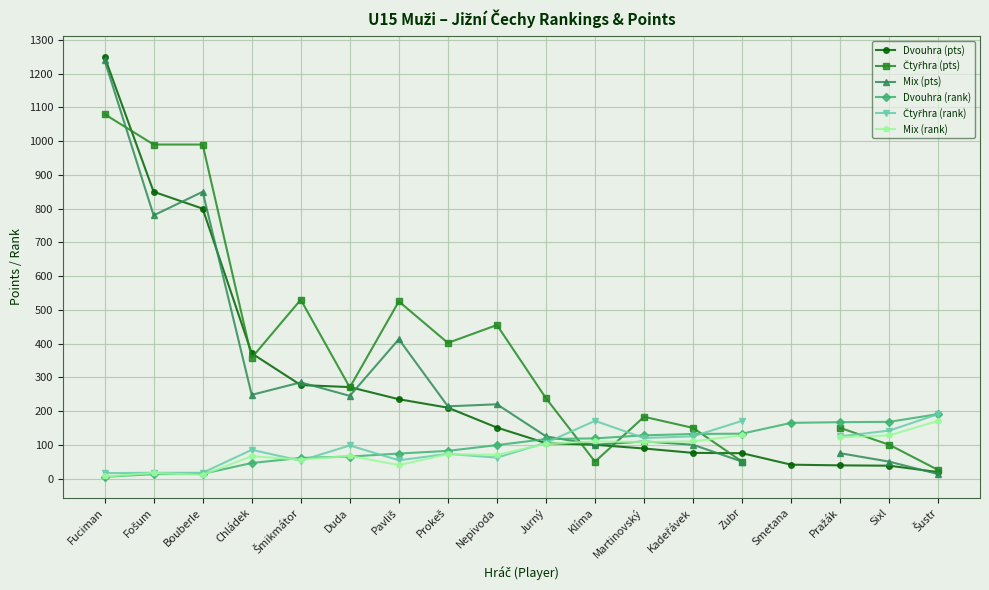

Which series has the largest total across all categories?

Dvouhra (pts)